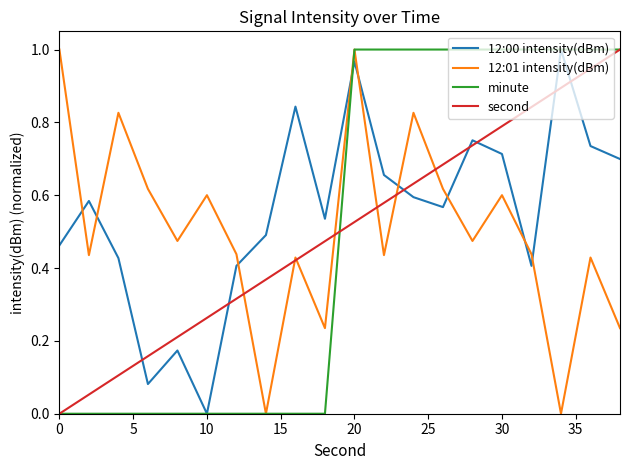

Which series has the largest total across all categories?

12:00 intensity(dBm)